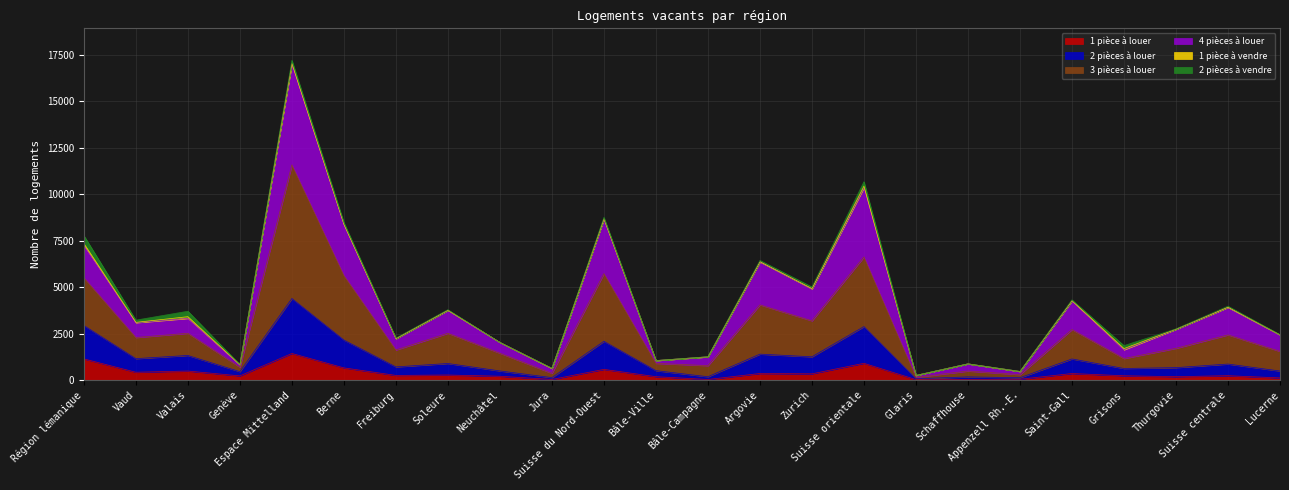

Does the chart have visible grid lines?

Yes